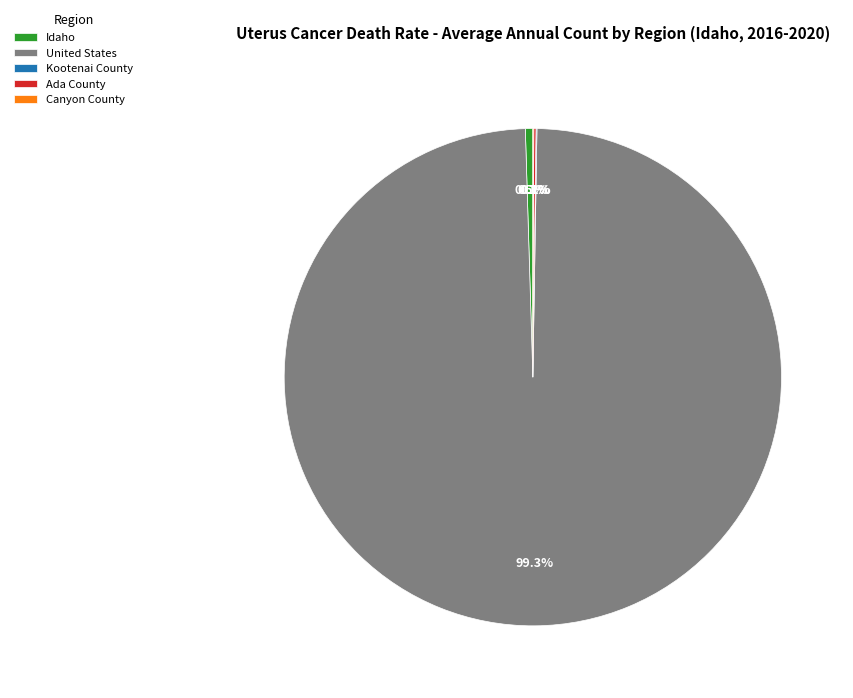

What percentage is the United States slice, to the nearest percent?

99%